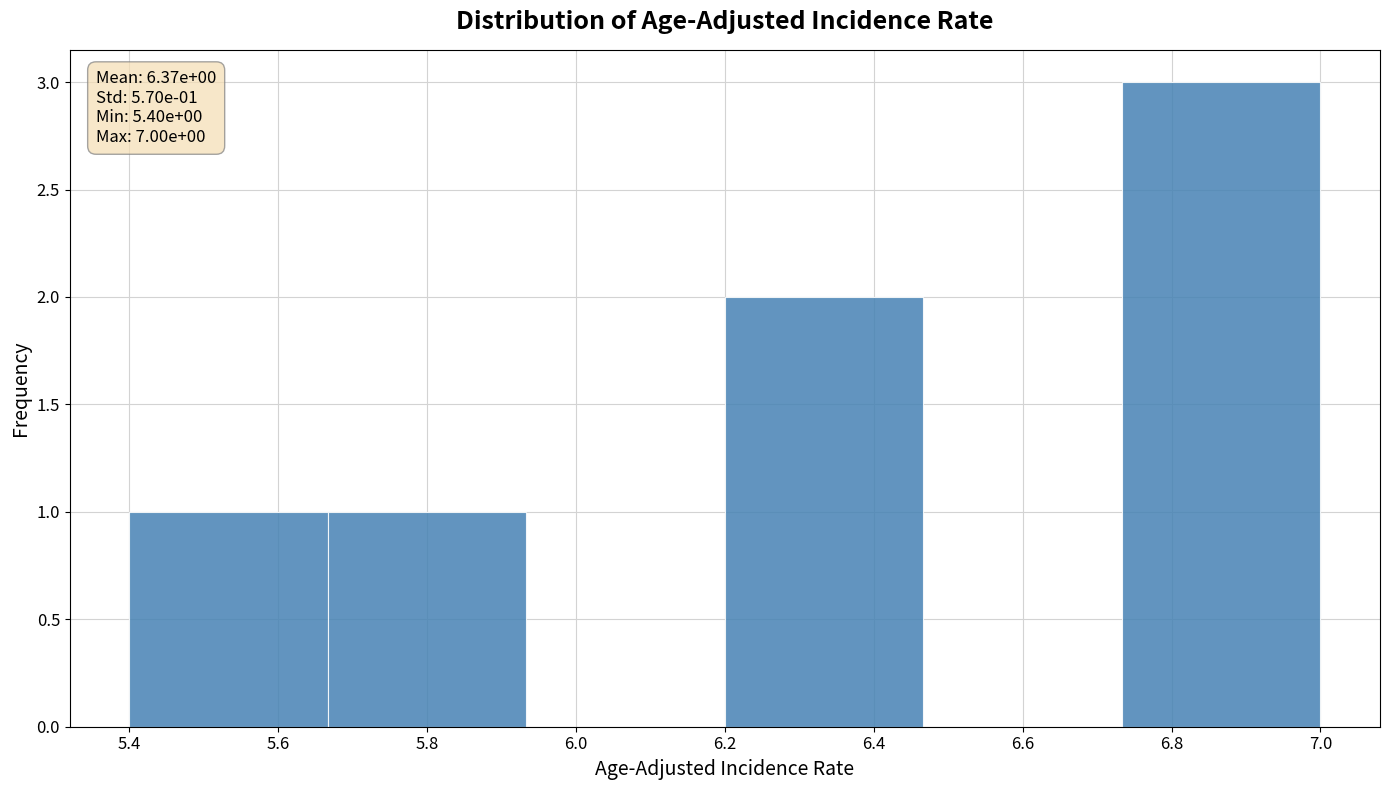

Which range on the x-axis has the tallest bar?

6.74 to 7.00